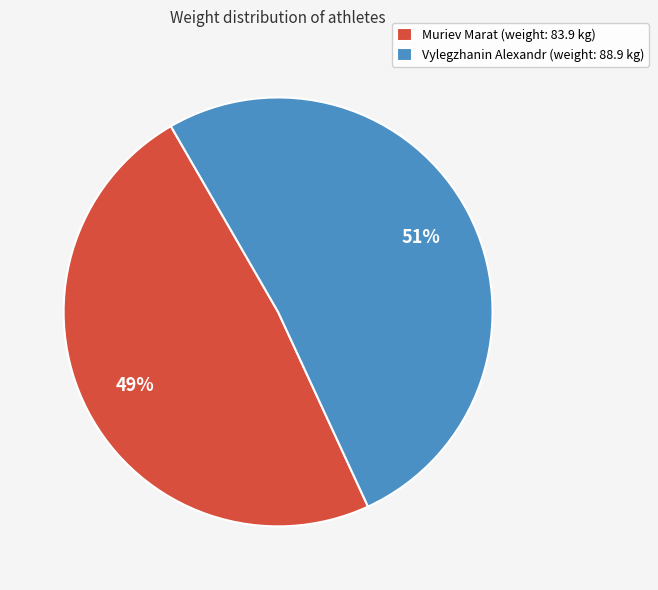

Which slice represents more than half of the pie?

Vylegzhanin Alexandr